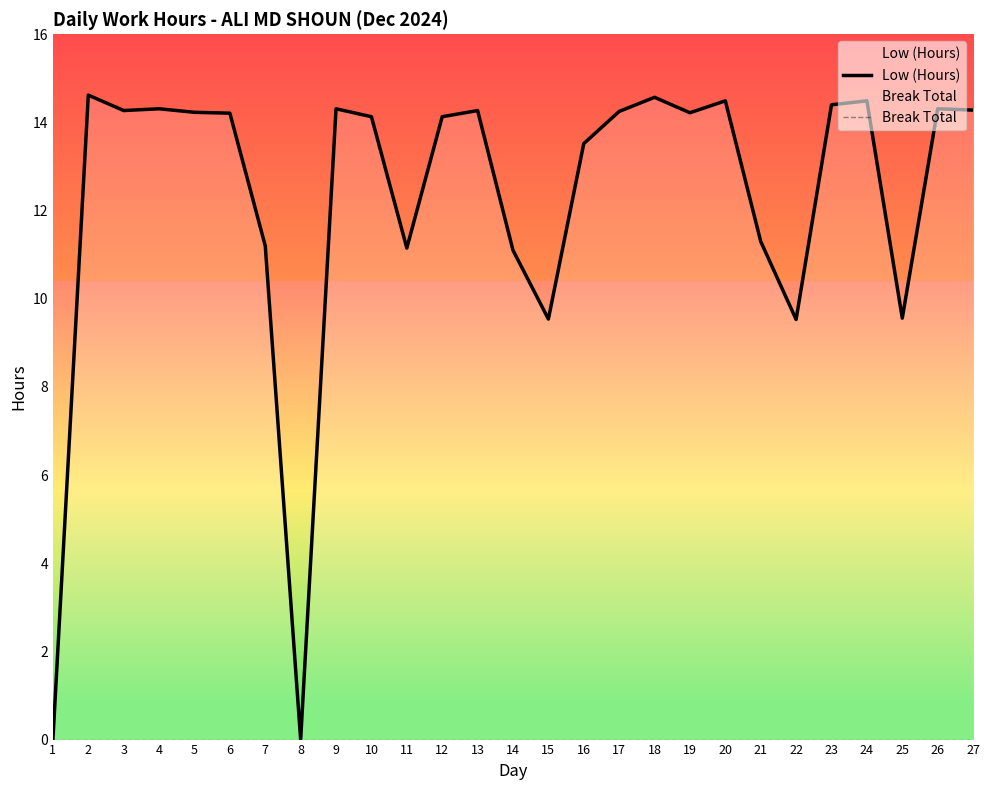

What are all the series names shown in the legend?

Low (Hours), Break Total